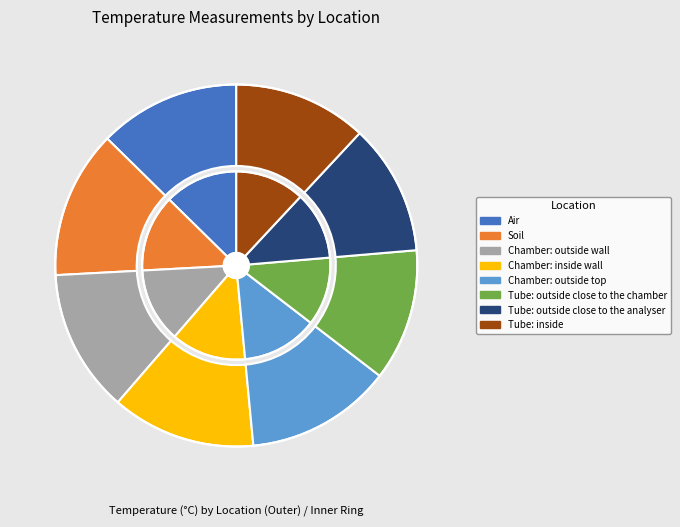

Which category has the smallest portion of the pie?

Tube: outside close to the analyser